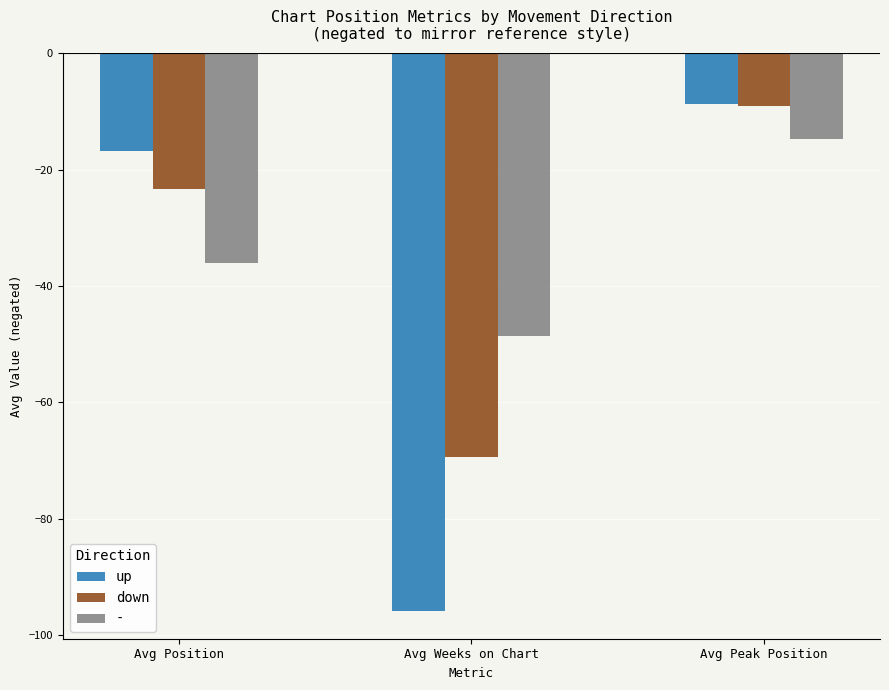

Rank the categories by up value from highest to lowest.

Avg Peak Position, Avg Position, Avg Weeks on Chart